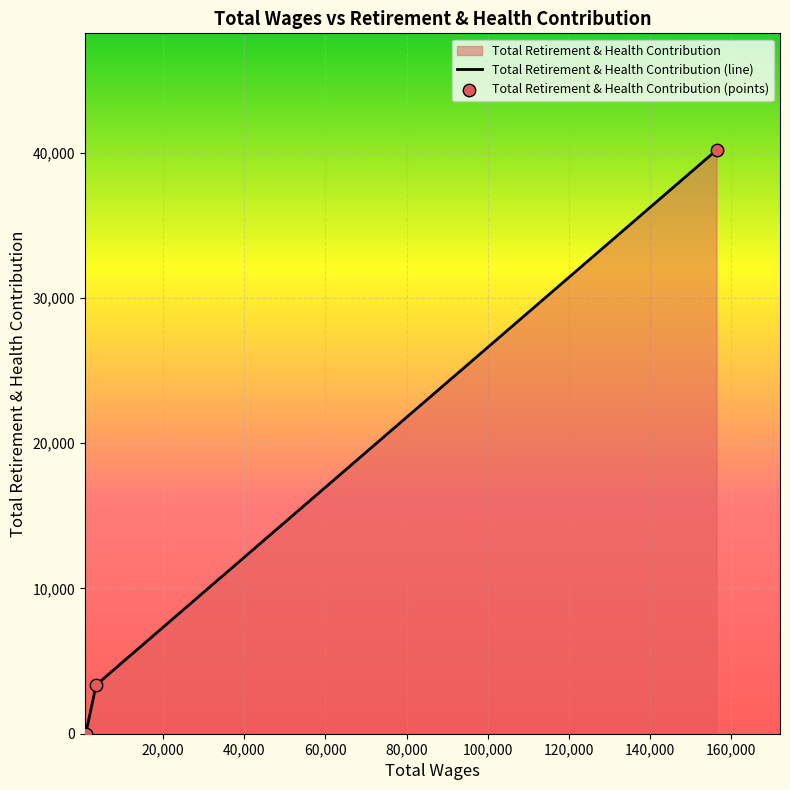

At how many categories does at least one series exceed 26081?

1